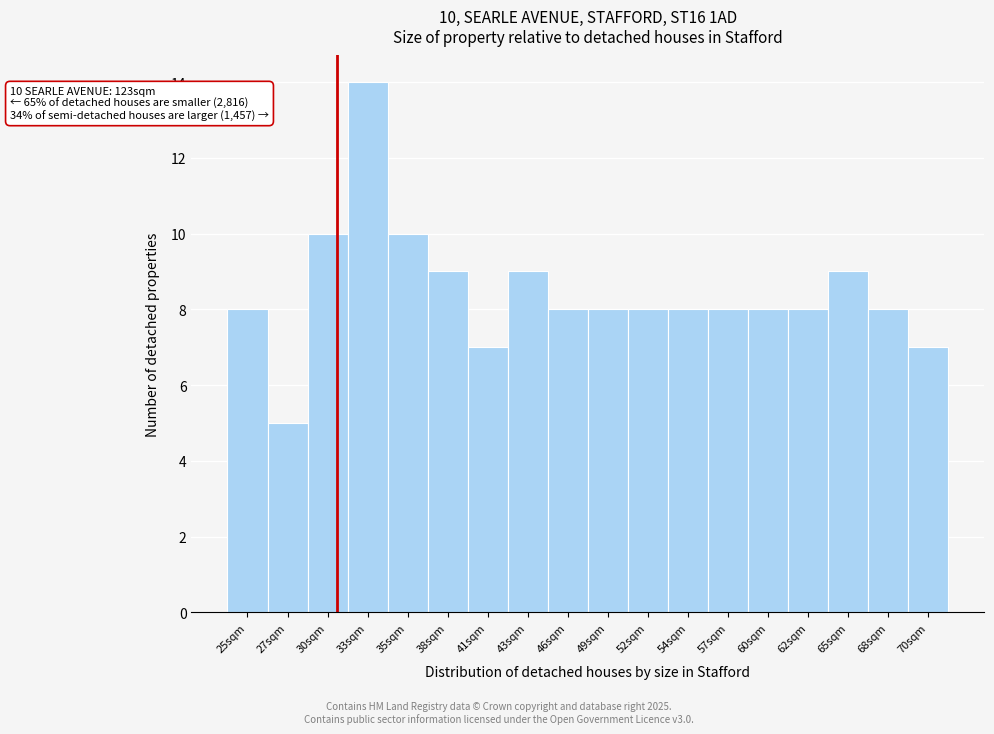

Reading left to right, list all the values displayed in this chart.

8	5	10	14	10	9	7	9	8	8	8	8	8	8	8	9	8	7